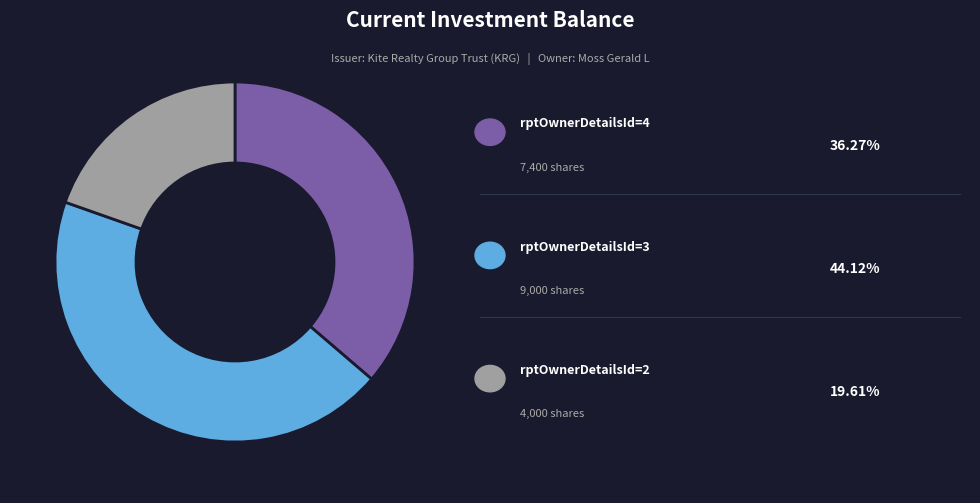

Does any single category account for the majority?

No